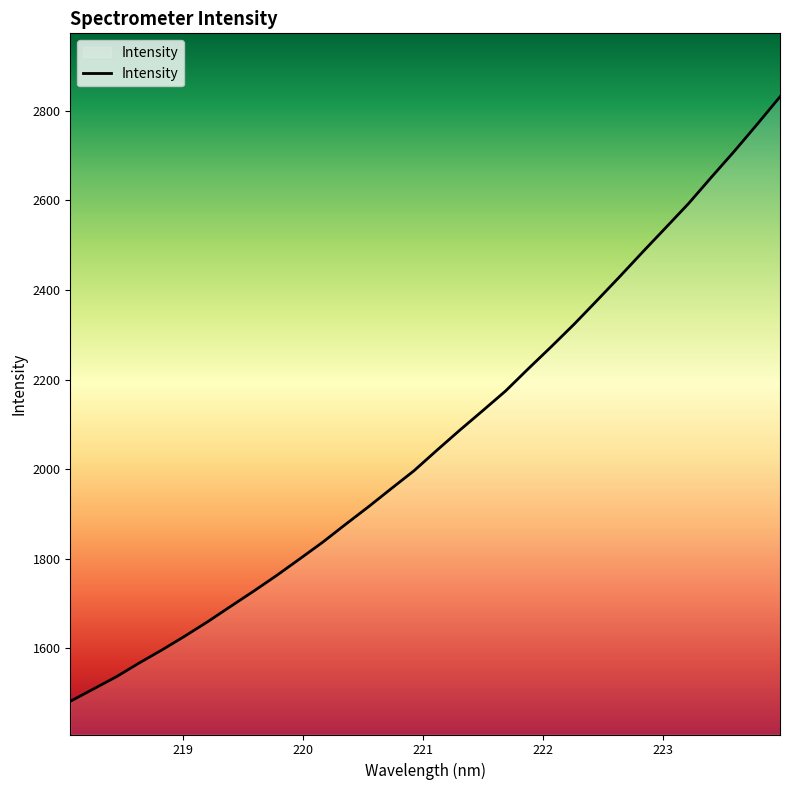

What is the minimum value shown in the chart?

1481.7